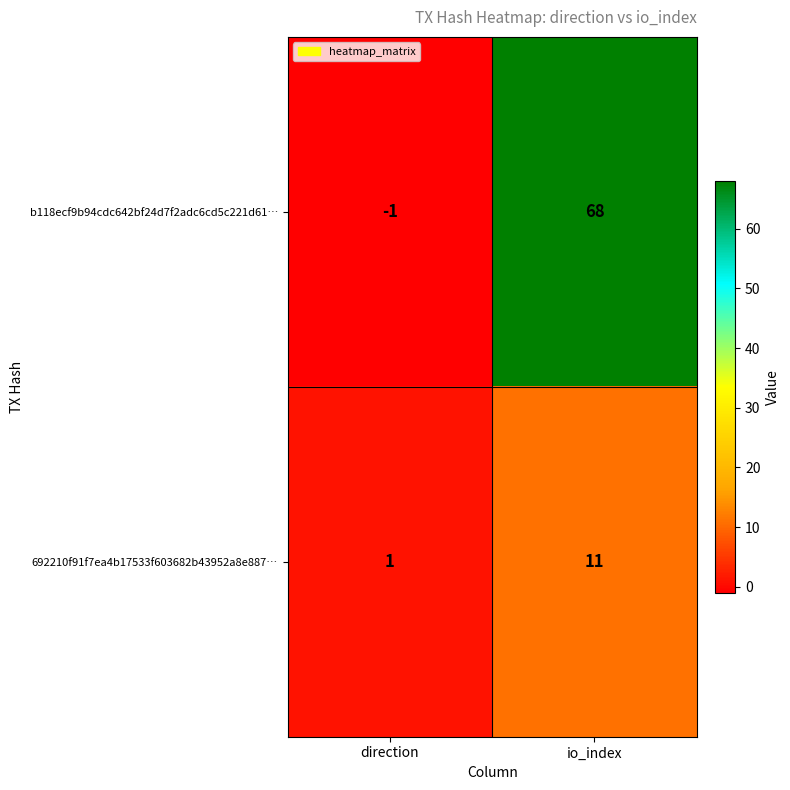

At which label is b118ecf9b94cdc642bf24d7f2adc6cd5c221d61… closest to 33?

direction